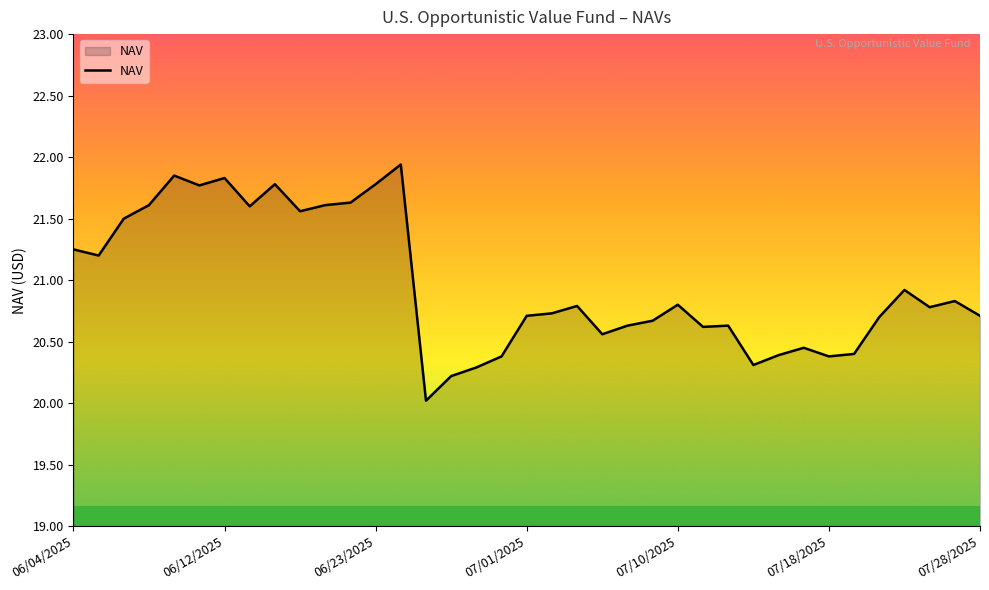

What is the difference between the maximum and minimum values?

1.9